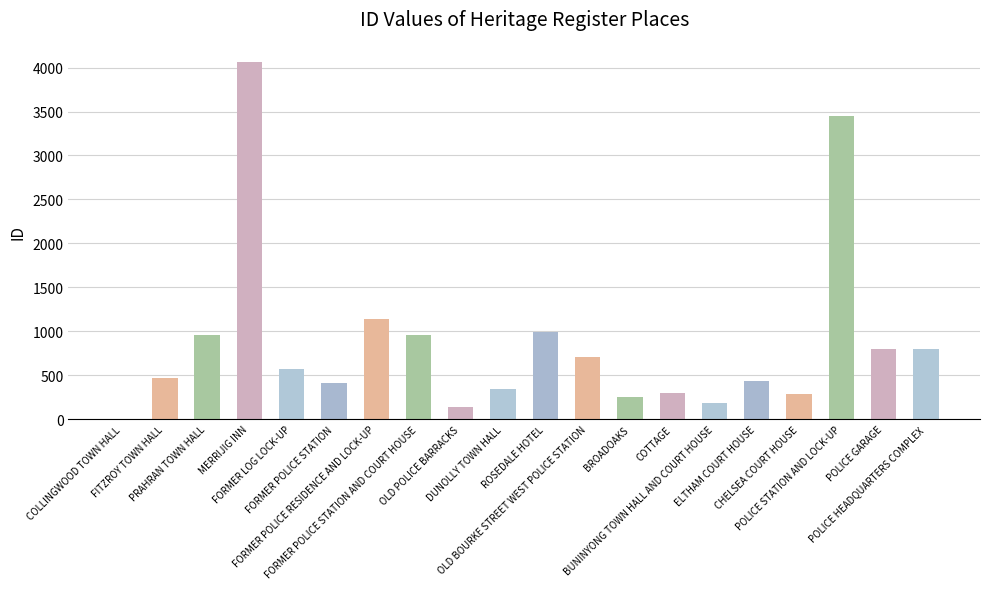

What is the sum of all values?

17266